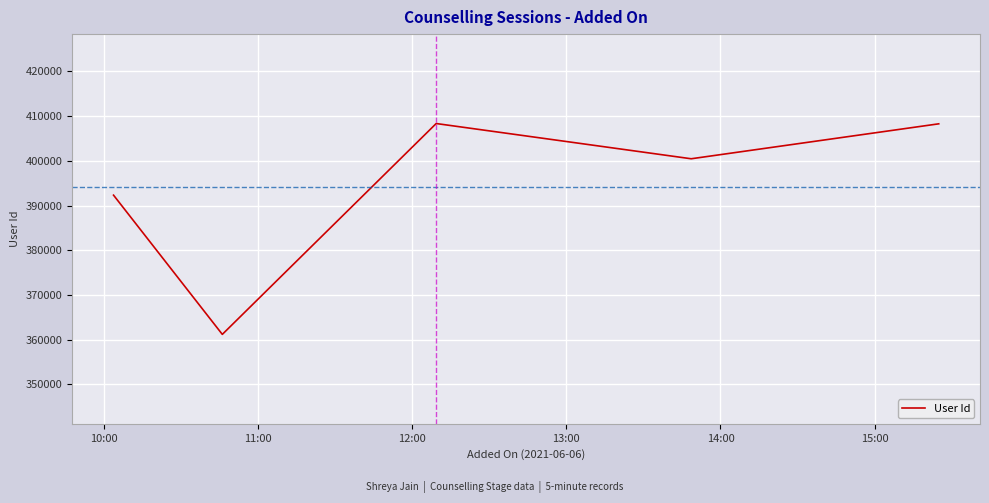

What is the sum of all values?

1970546